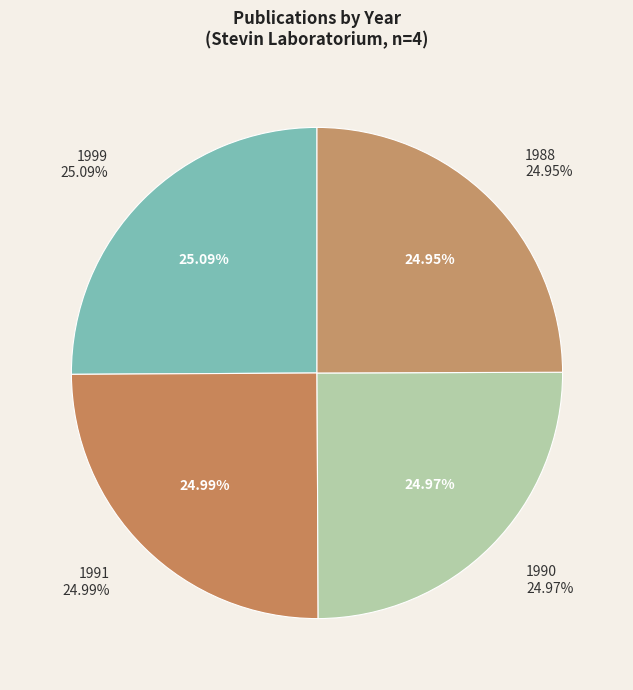

Count the number of slices in the pie.

4